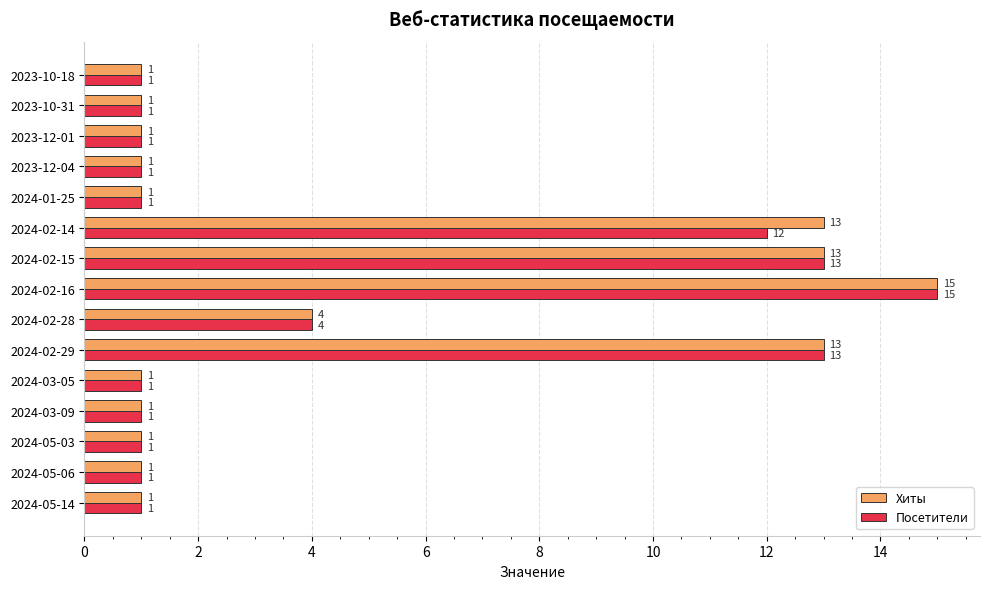

List the series in order of their overall mean, highest first.

Хиты, Посетители